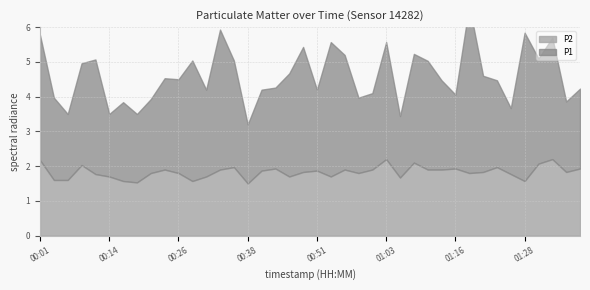

Reading right to left, what are all the values shown in this chart?

P1: 01:38=2.3	01:36=2.0	01:33=3.5	01:31=3.0	01:28=4.3	01:26=1.9	01:23=2.5	01:21=2.8	01:18=4.8	01:16=2.1	01:13=2.6	01:11=3.1	01:08=3.1	01:05=1.8	01:03=3.4	01:00=2.2	00:58=2.2	00:56=3.3	00:53=3.9	00:51=2.3	00:48=3.6	00:46=3.0	00:43=2.3	00:41=2.3	00:38=1.7	00:36=3.1	00:33=4.0	00:31=2.5	00:28=3.5	00:26=2.7	00:24=2.6	00:21=2.1	00:19=2.0	00:16=2.3	00:14=1.8	00:11=3.3	00:09=2.9	00:06=1.9	00:04=2.4	00:01=3.6
P2: 01:38=1.9	01:36=1.8	01:33=2.2	01:31=2.1	01:28=1.6	01:26=1.8	01:23=2.0	01:21=1.8	01:18=1.8	01:16=1.9	01:13=1.9	01:11=1.9	01:08=2.1	01:05=1.7	01:03=2.2	01:00=1.9	00:58=1.8	00:56=1.9	00:53=1.7	00:51=1.9	00:48=1.8	00:46=1.7	00:43=1.9	00:41=1.9	00:38=1.5	00:36=2.0	00:33=1.9	00:31=1.7	00:28=1.6	00:26=1.8	00:24=1.9	00:21=1.8	00:19=1.5	00:16=1.6	00:14=1.7	00:11=1.8	00:09=2.0	00:06=1.6	00:04=1.6	00:01=2.2